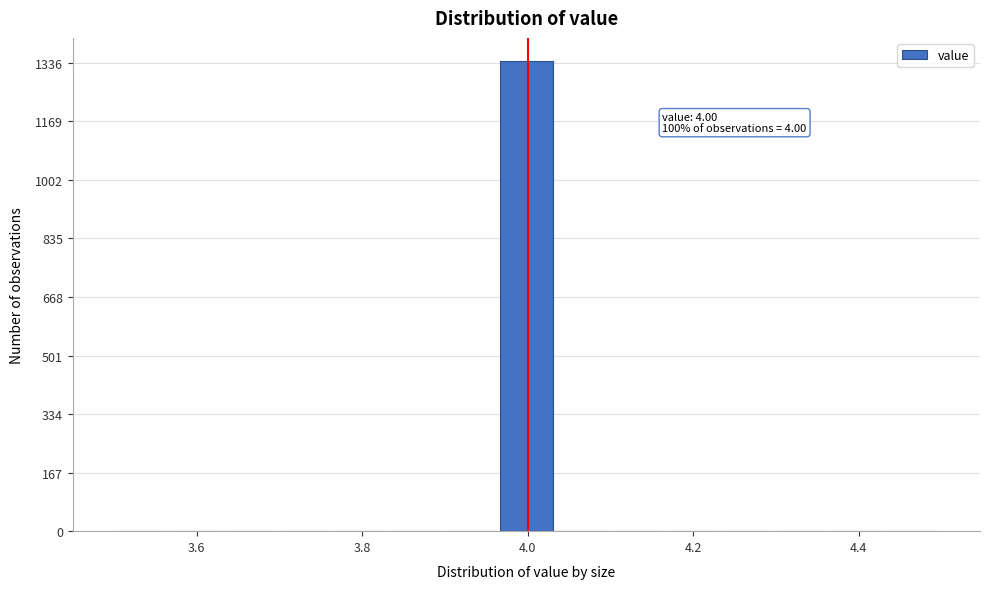

Around what value on the x-axis is the tallest bar? Give the approximate position of its centre, as read against the axis.

4.00